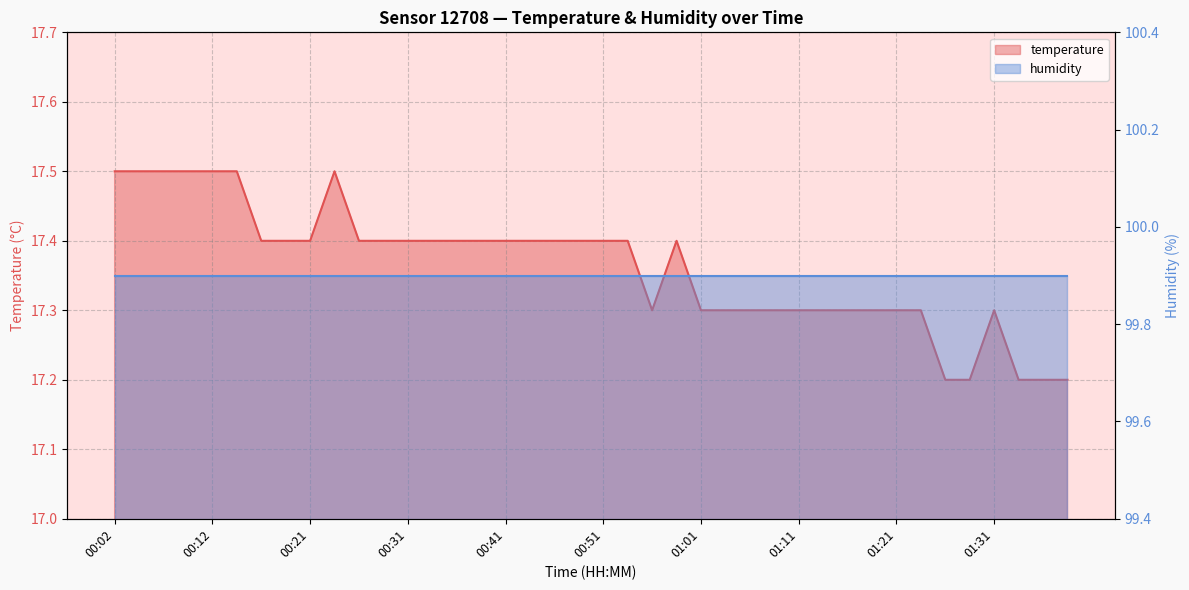

Which has a higher value, 01:09 or 01:16?

01:09